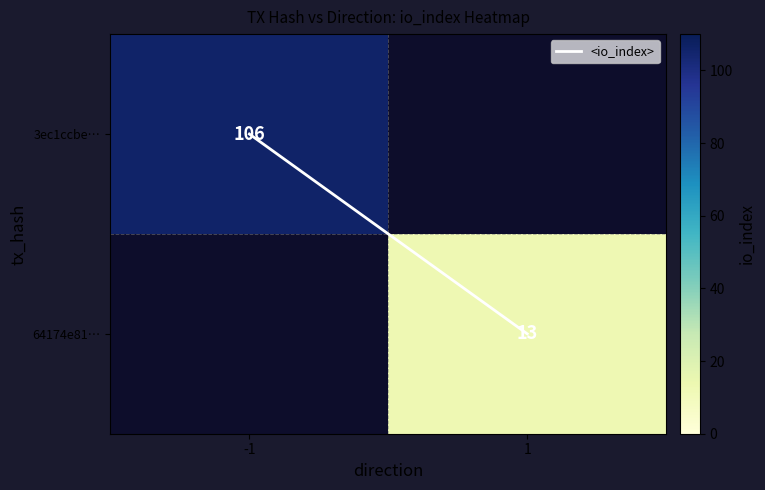

Is the value of 3ec1ccbe… at 1 greater than the value of <io_index> at 1?

No